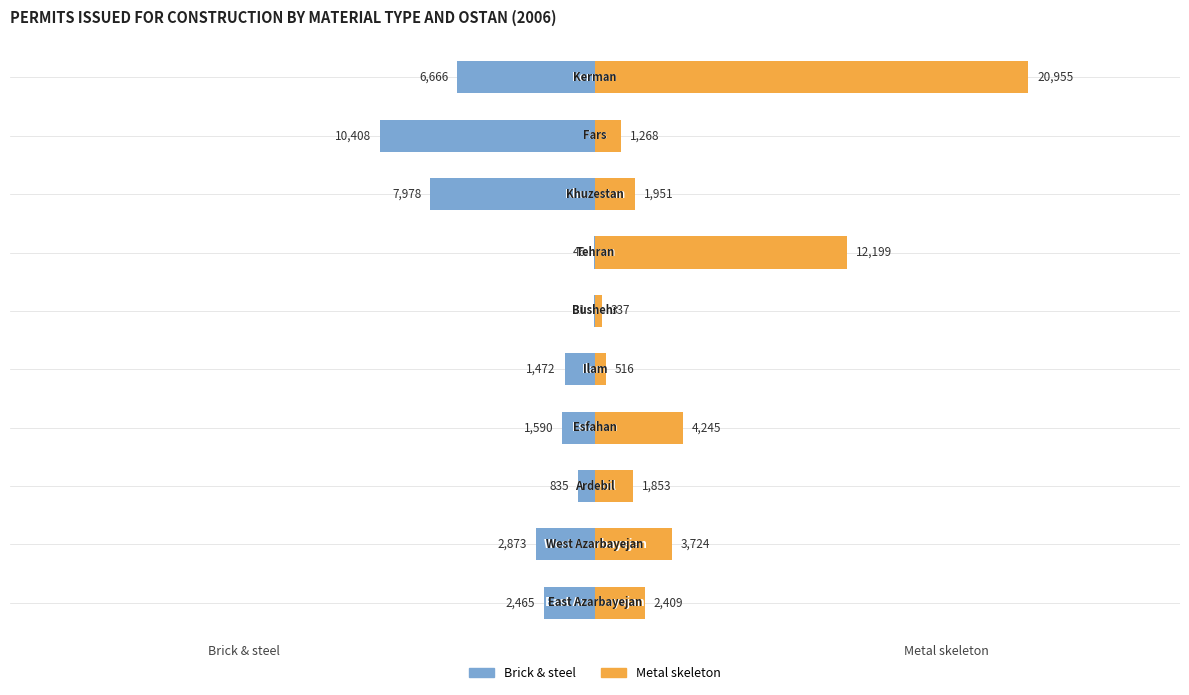

What is the sum of all Metal skeleton values?

49457